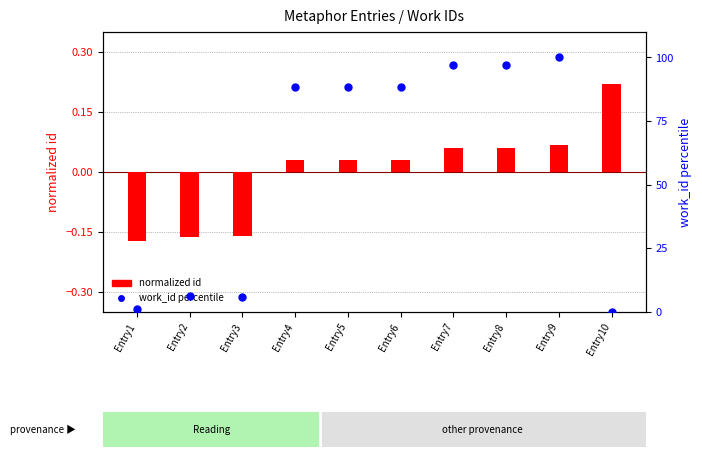

Which series contains the highest Y value?

work_id percentile